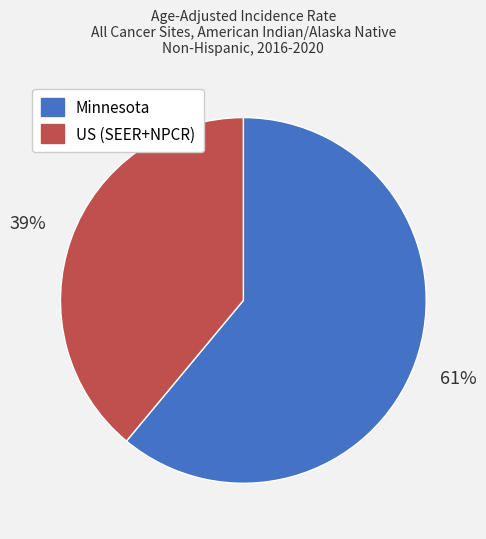

To the nearest percent, what percentage of the pie is Minnesota?

61%